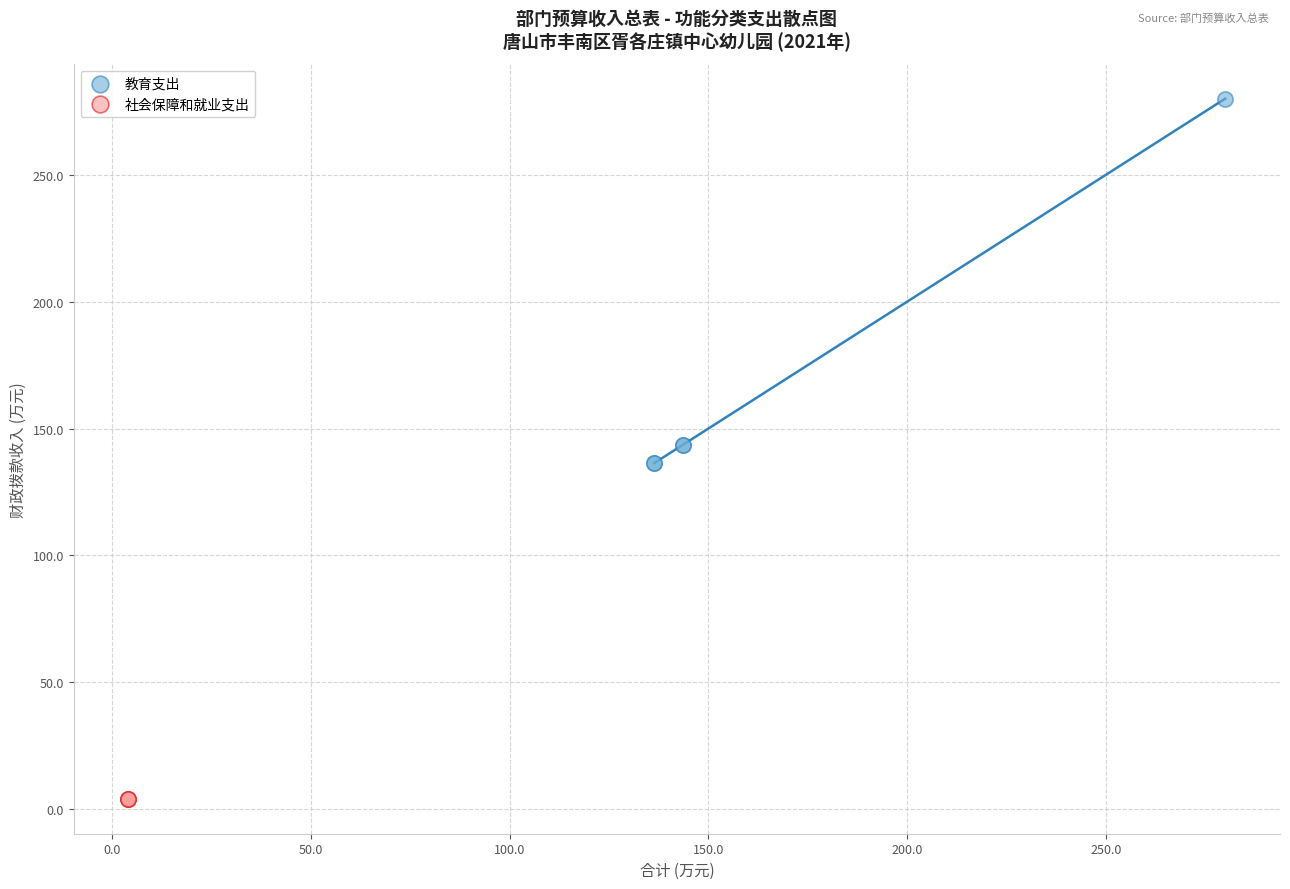

Which series contains the highest Y value?

教育支出